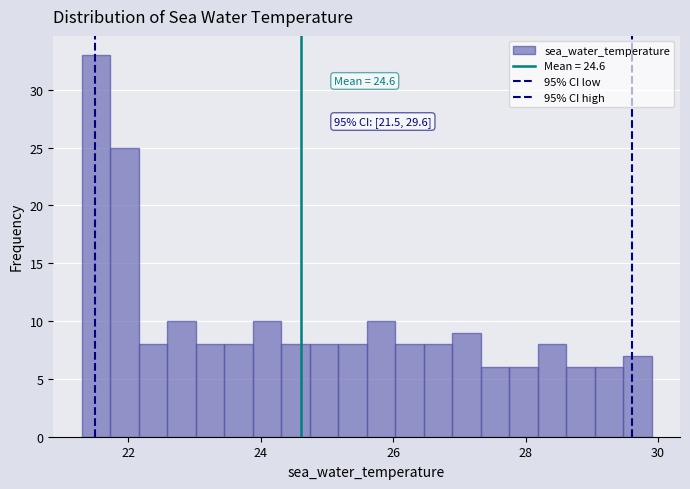

Around what value on the x-axis is the tallest bar? Give the approximate position of its centre, as read against the axis.

21.6